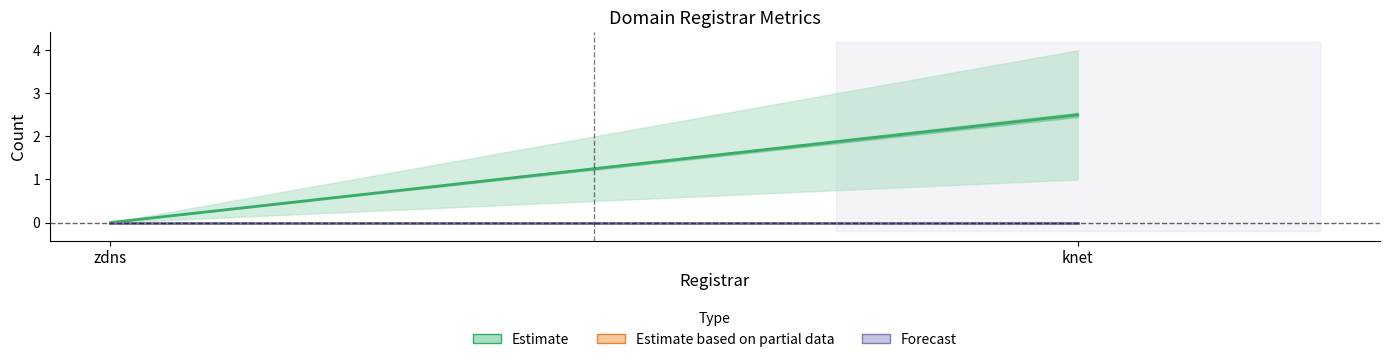

How many lines are shown in the chart?

3